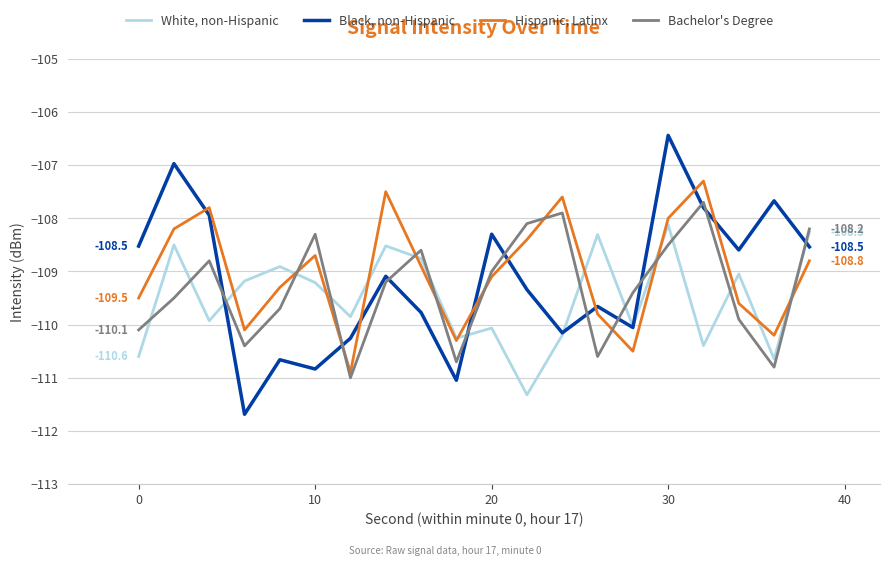

Which series ends up on top after the final intersection of Black, non-Hispanic and Hispanic, Latinx?

Black, non-Hispanic